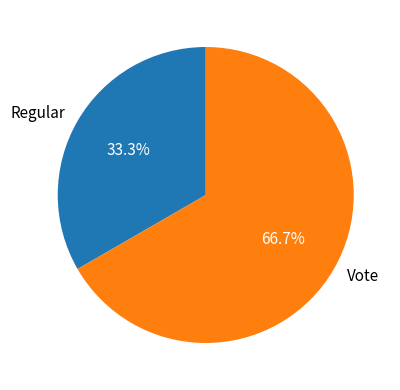

Is it true that Vote is 81% of the pie?

False